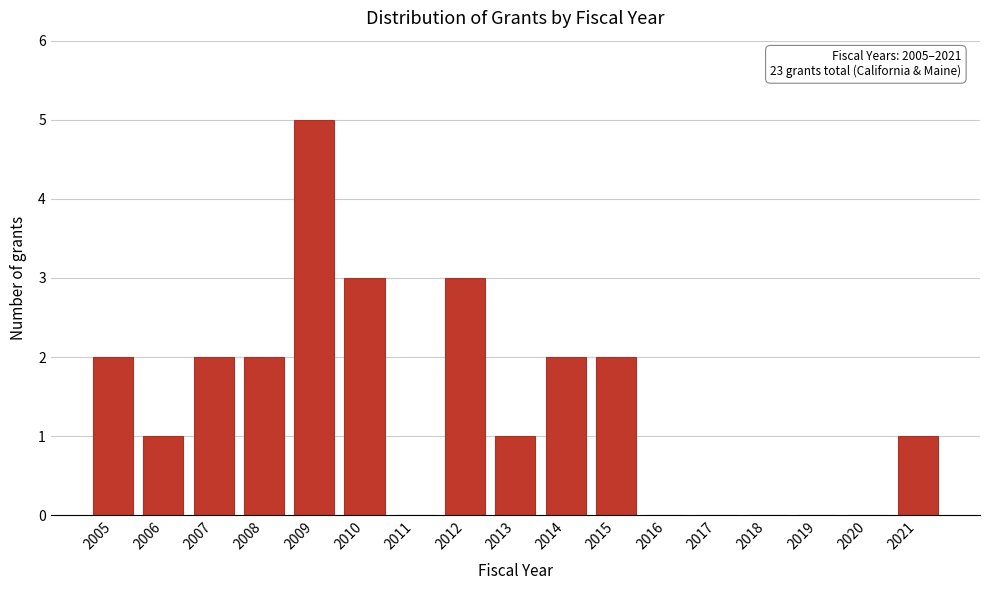

Reading right to left, extract all data points from this chart.

2021=1	2020=0	2019=0	2018=0	2017=0	2016=0	2015=2	2014=2	2013=1	2012=3	2011=0	2010=3	2009=5	2008=2	2007=2	2006=1	2005=2